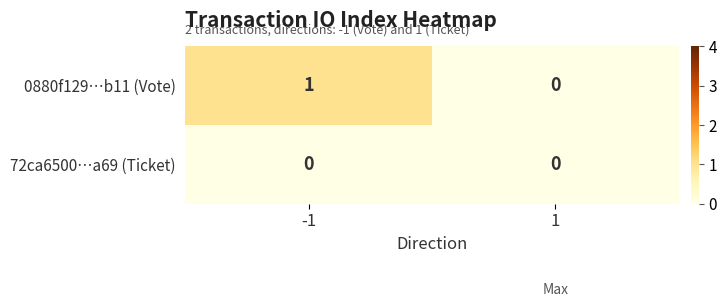

Is the value of 0880f129…b11 (Vote) at -1 greater than the value of 72ca6500…a69 (Ticket) at -1?

Yes